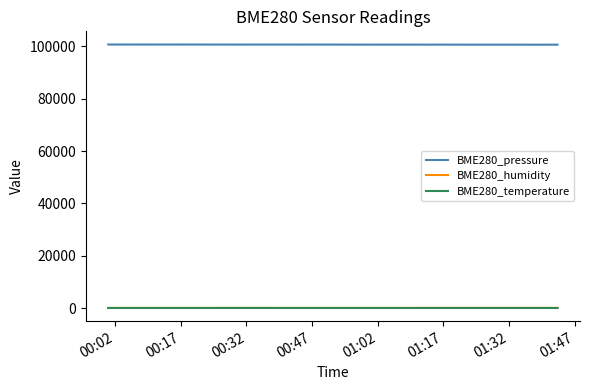

How many values in the BME280_humidity series are below 50?

9